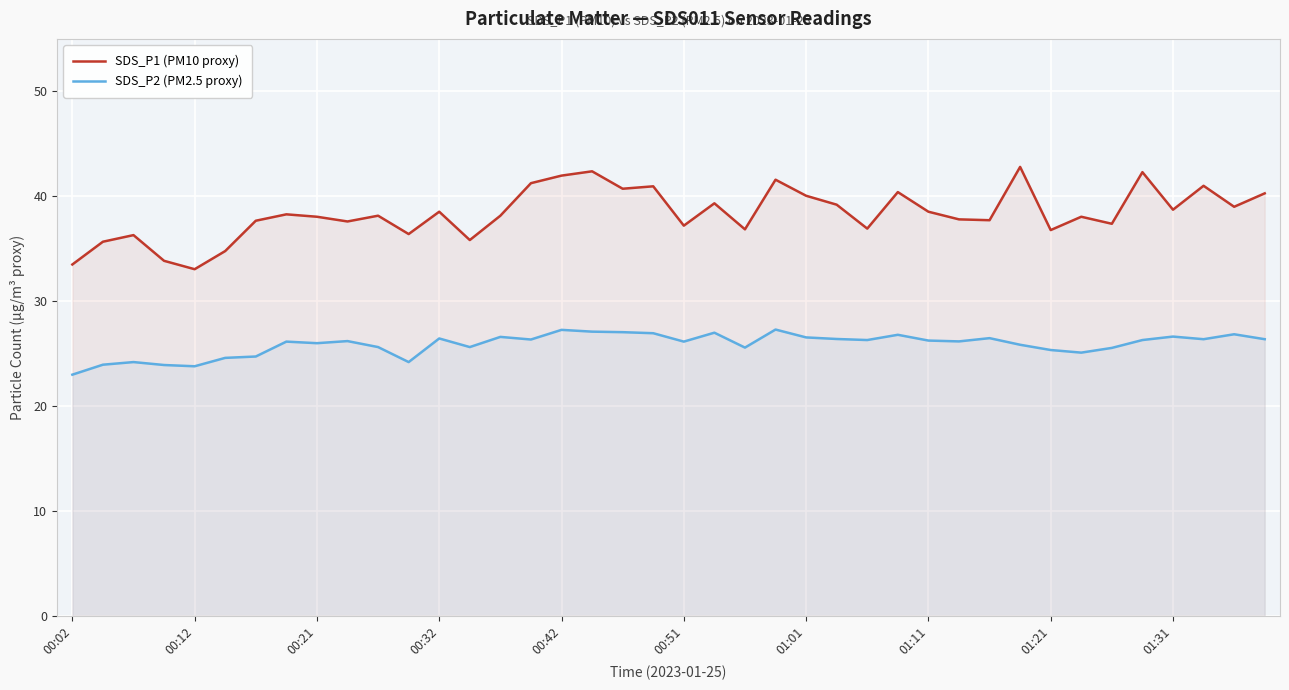

What is the difference between the maximum and minimum values in the SDS_P2 (PM2.5 proxy) series?

4.3